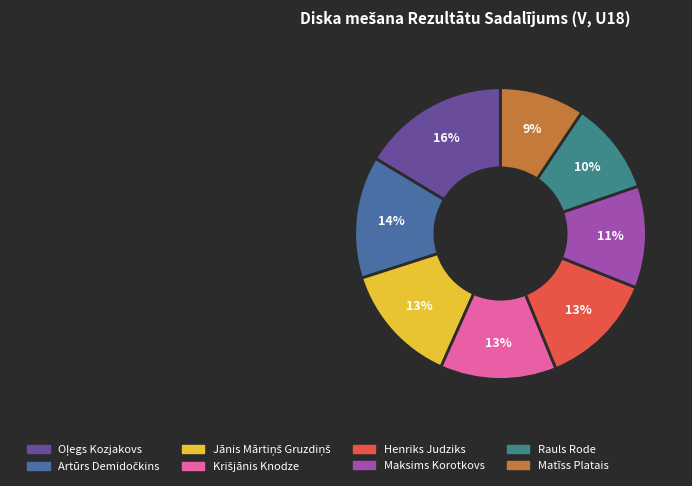

To the nearest percent, what is the difference between the largest and smallest slice percentages?

7%